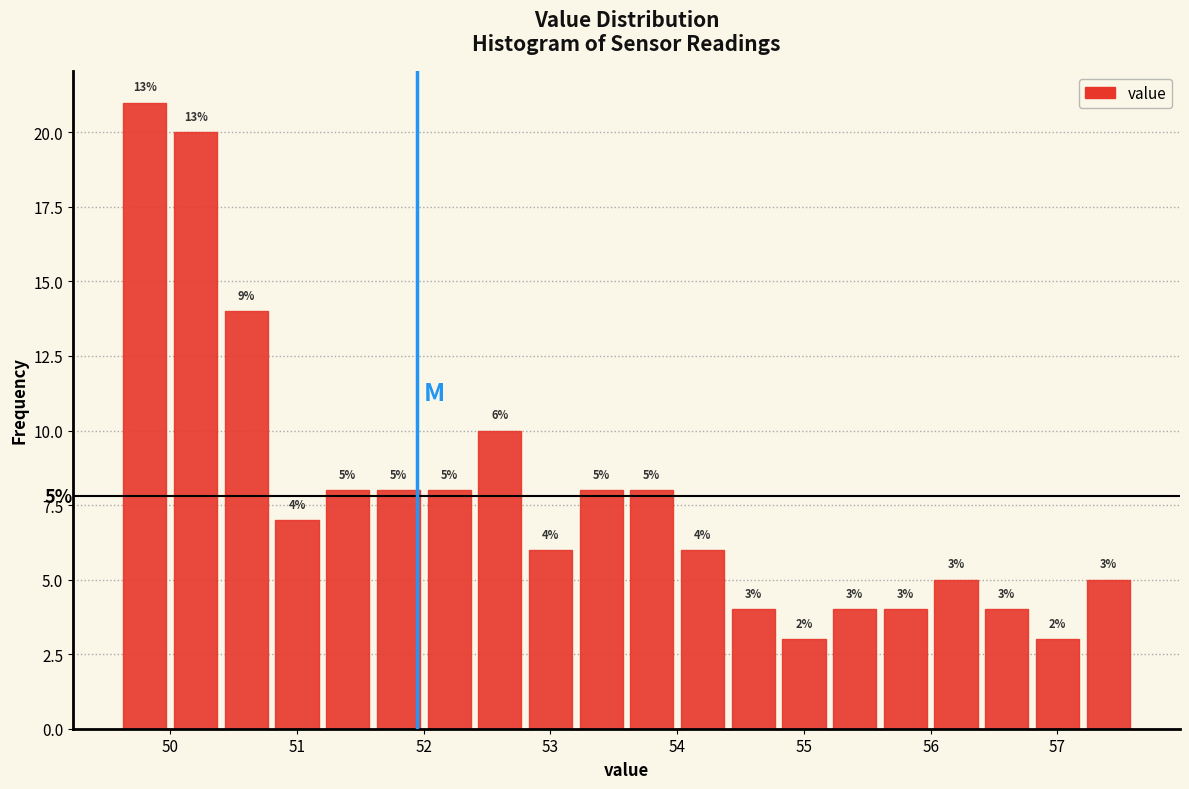

Over which range of the x-axis is the bar tallest?

49.6 to 50.0